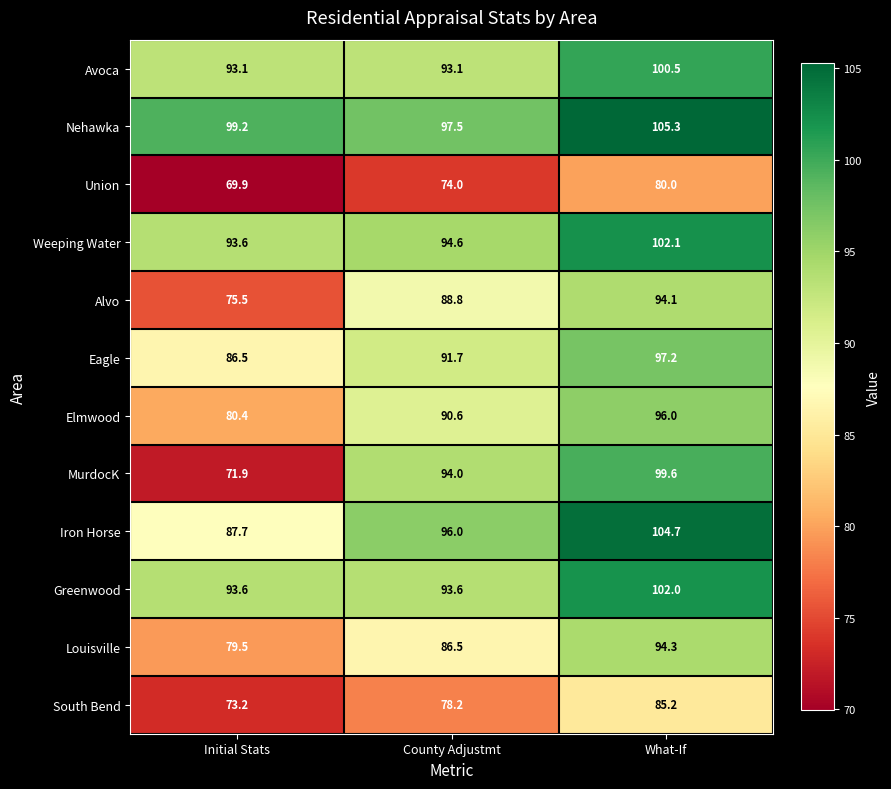

Which series has the largest total across all categories?

Nehawka